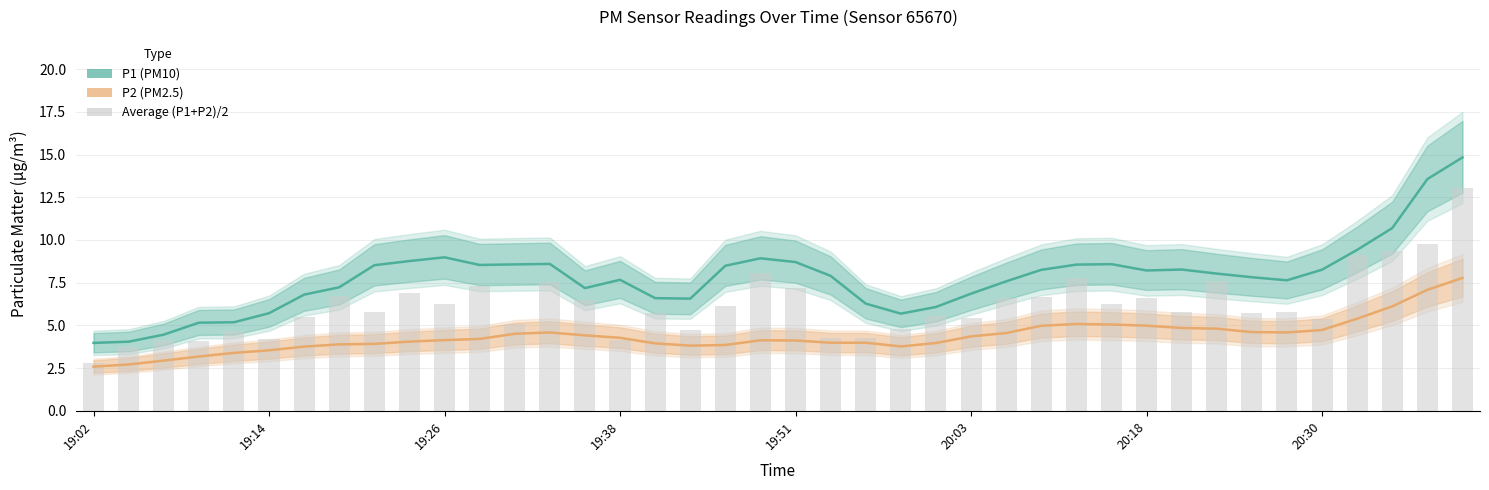

What is the difference between the maximum and minimum values in the P2 (PM2.5) series?

5.2